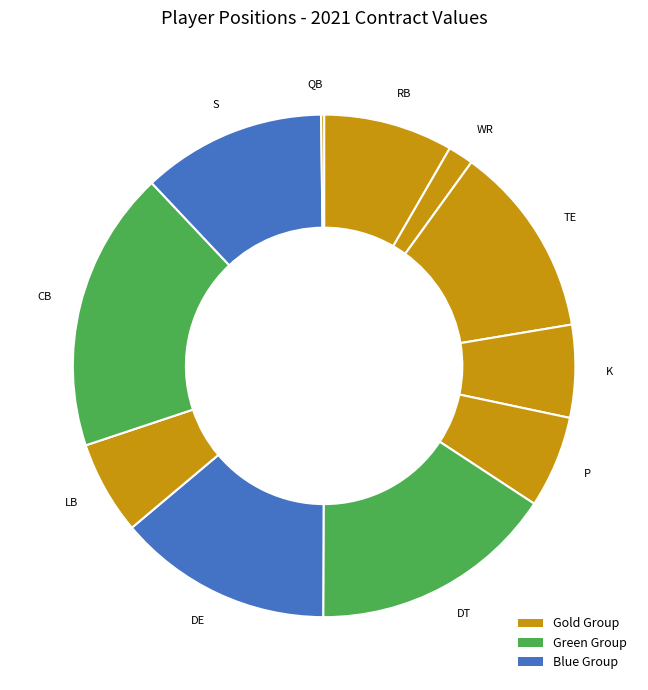

What is the ratio of the value at WR to the value at TE?

0.1